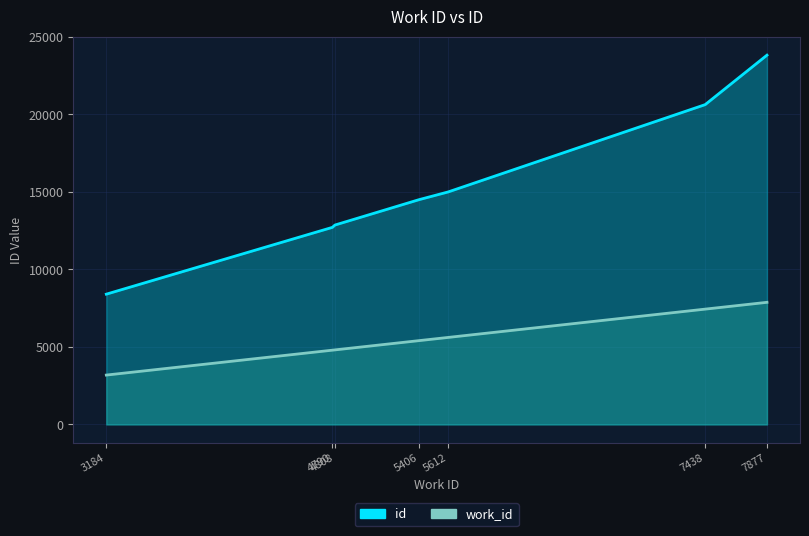

True or false: work_id has more than 1 points higher than both neighbors.

False